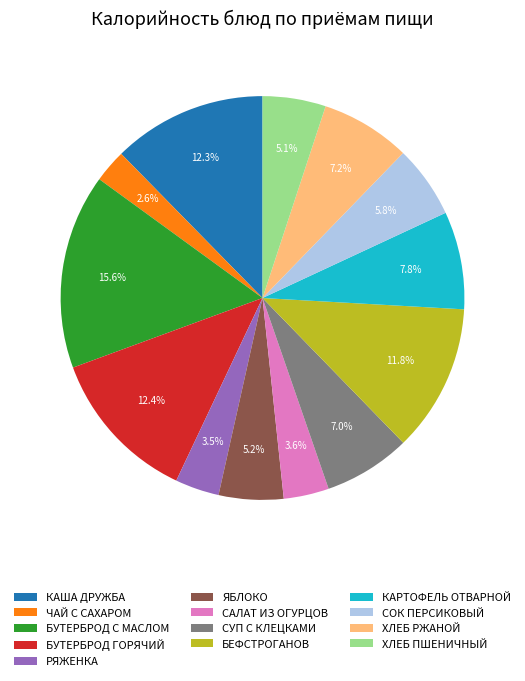

How many segments does this pie chart have?

13